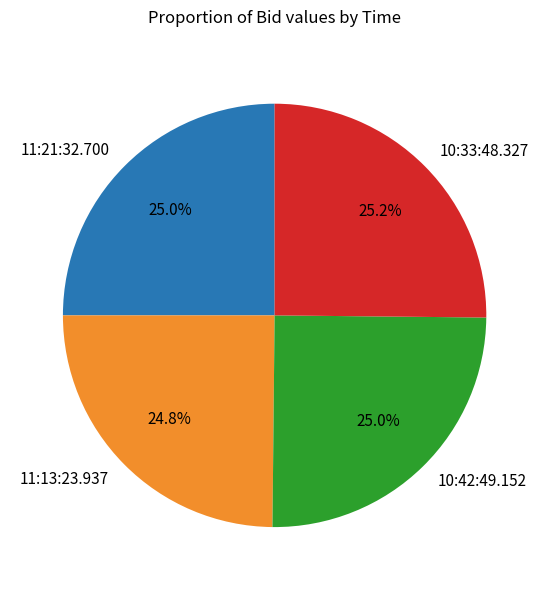

To the nearest percent, what is the average slice percentage?

25%